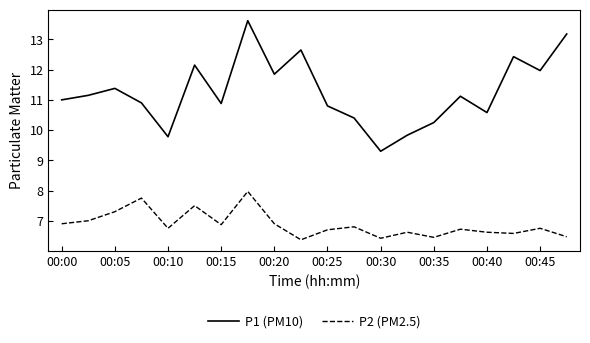

What is the maximum value for P2 (PM2.5)?

8.0